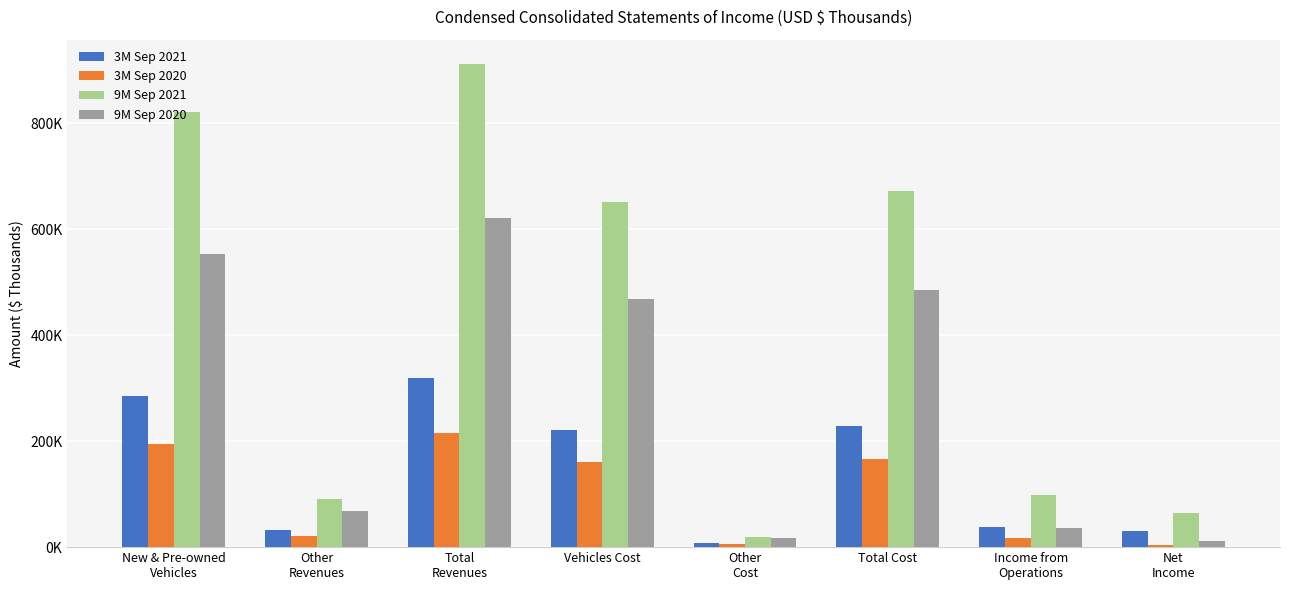

Reading left to right, what are all the values shown in this chart?

3M Sep 2021: New & Pre-owned
Vehicles=285781	Other
Revenues=32947	Total
Revenues=318728	Vehicles Cost=221176	Other
Cost=7289	Total Cost=228465	Income from
Operations=38139	Net
Income=30969
3M Sep 2020: New & Pre-owned
Vehicles=194552	Other
Revenues=21171	Total
Revenues=215723	Vehicles Cost=160837	Other
Cost=5544	Total Cost=166381	Income from
Operations=17532	Net
Income=3700
9M Sep 2021: New & Pre-owned
Vehicles=820875	Other
Revenues=91637	Total
Revenues=912512	Vehicles Cost=651970	Other
Cost=19947	Total Cost=671917	Income from
Operations=97867	Net
Income=65125
9M Sep 2020: New & Pre-owned
Vehicles=553245	Other
Revenues=67293	Total
Revenues=620538	Vehicles Cost=468616	Other
Cost=17154	Total Cost=485770	Income from
Operations=36936	Net
Income=12409